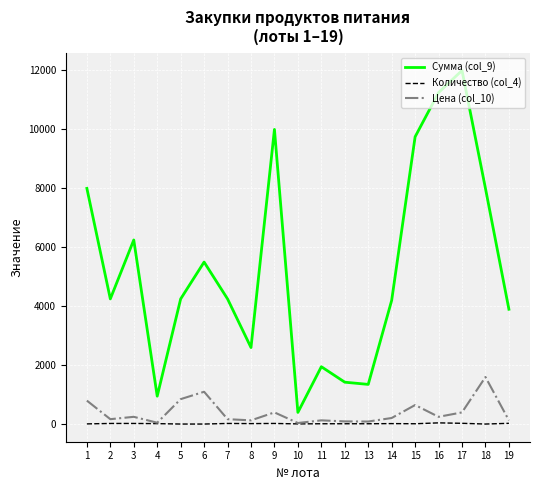

What is the difference between the highest and lowest values at 3?

6225